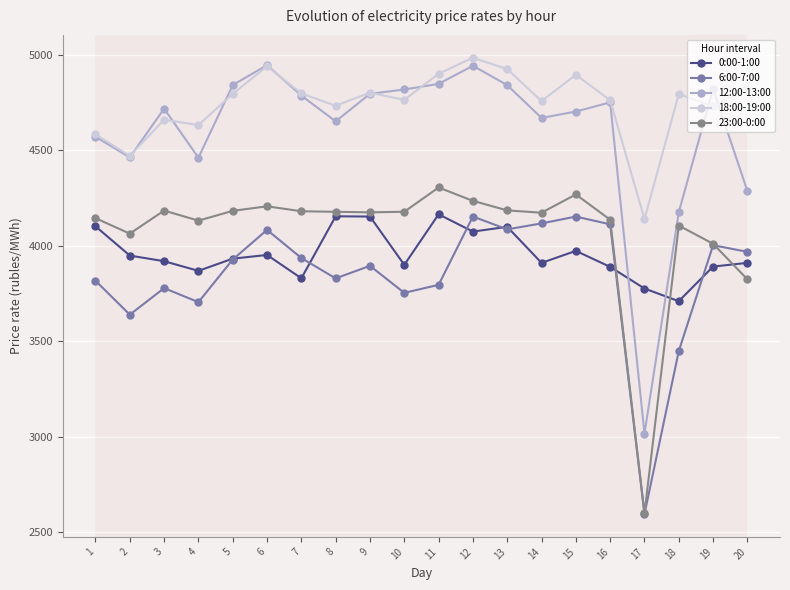

What is the value of the 23:00-0:00 point at the 16th from the left?

4136.7